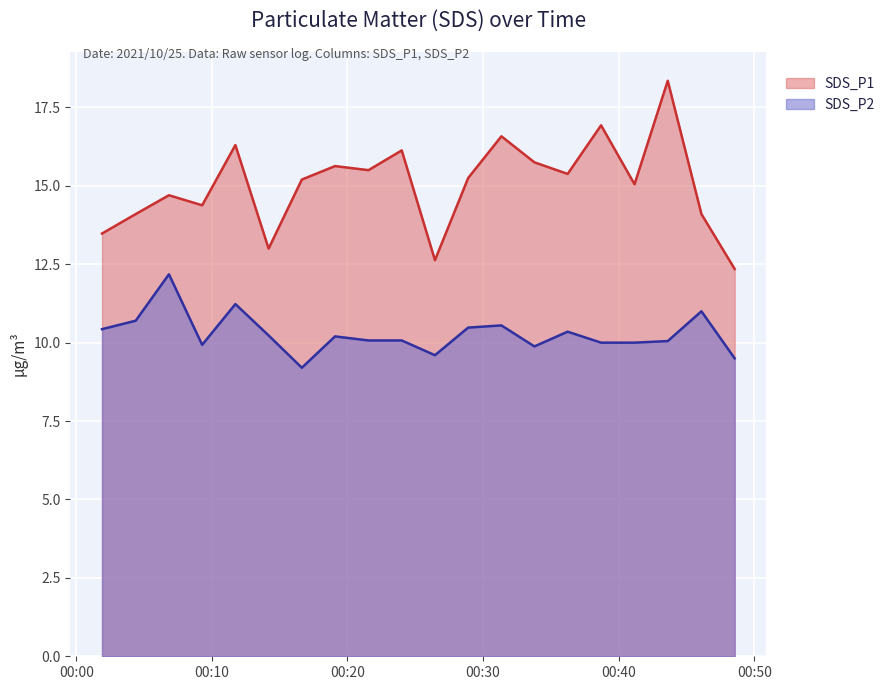

Reading left to right, list all the values displayed in this chart.

SDS_P1: 2021/10/25 00:01:54=13.5	2021/10/25 00:04:23=14.1	2021/10/25 00:06:50=14.7	2021/10/25 00:09:17=14.4	2021/10/25 00:11:44=16.3	2021/10/25 00:14:11=13.0	2021/10/25 00:16:38=15.2	2021/10/25 00:19:05=15.6	2021/10/25 00:21:33=15.5	2021/10/25 00:24:00=16.1	2021/10/25 00:26:27=12.6	2021/10/25 00:28:54=15.2	2021/10/25 00:31:21=16.6	2021/10/25 00:33:47=15.8	2021/10/25 00:36:14=15.4	2021/10/25 00:38:42=16.9	2021/10/25 00:41:10=15.1	2021/10/25 00:43:37=18.4	2021/10/25 00:46:06=14.1	2021/10/25 00:48:33=12.3
SDS_P2: 2021/10/25 00:01:54=10.4	2021/10/25 00:04:23=10.7	2021/10/25 00:06:50=12.2	2021/10/25 00:09:17=9.9	2021/10/25 00:11:44=11.2	2021/10/25 00:14:11=10.2	2021/10/25 00:16:38=9.2	2021/10/25 00:19:05=10.2	2021/10/25 00:21:33=10.1	2021/10/25 00:24:00=10.1	2021/10/25 00:26:27=9.6	2021/10/25 00:28:54=10.5	2021/10/25 00:31:21=10.6	2021/10/25 00:33:47=9.9	2021/10/25 00:36:14=10.3	2021/10/25 00:38:42=10.0	2021/10/25 00:41:10=10.0	2021/10/25 00:43:37=10.1	2021/10/25 00:46:06=11.0	2021/10/25 00:48:33=9.5